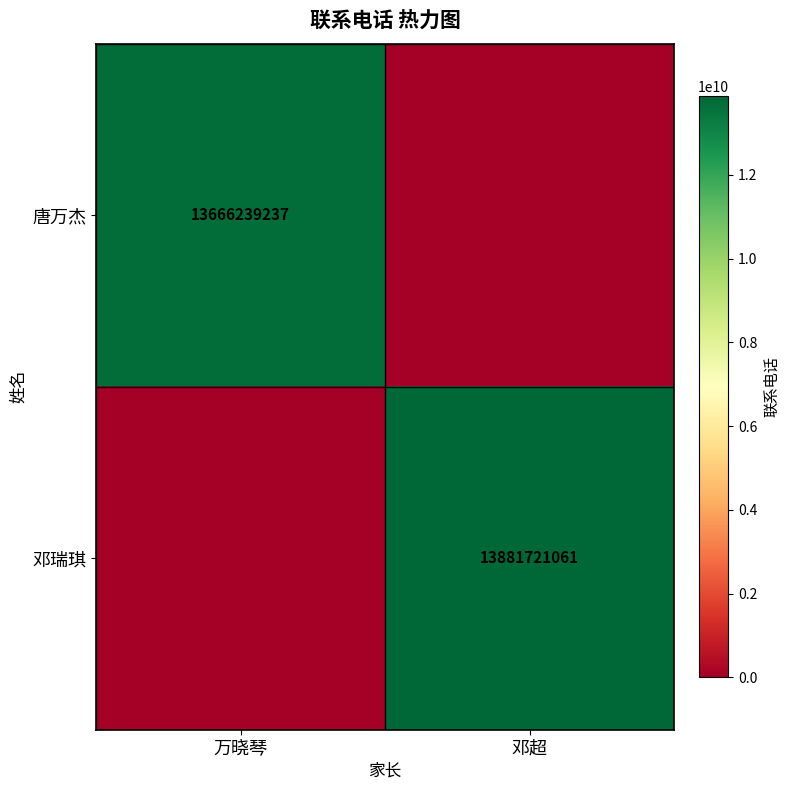

Which has a higher value, 万晓琴 or 邓超?

万晓琴